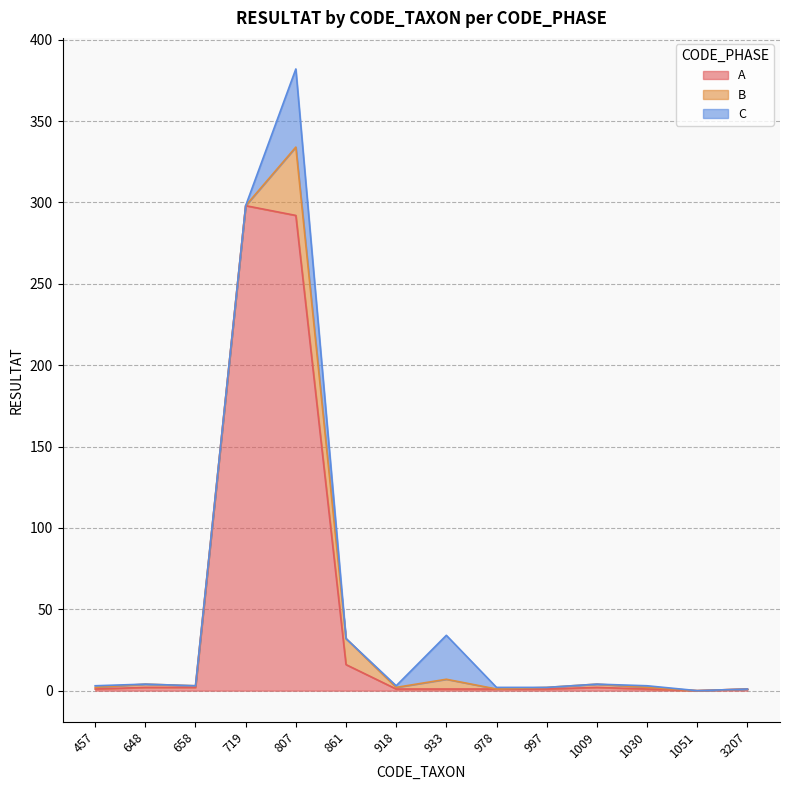

Does the chart have visible grid lines?

Yes